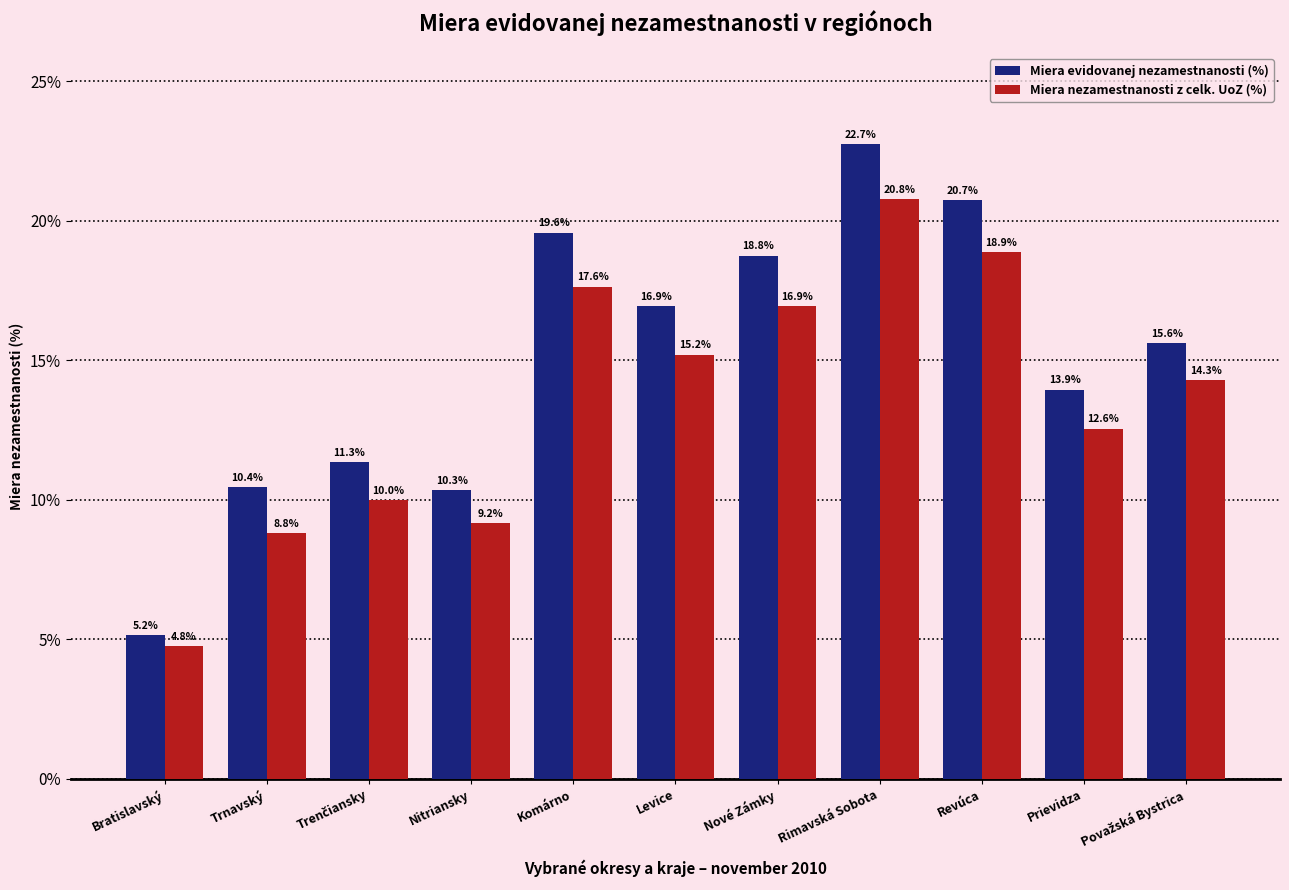

What position from the right is Nové Zámky?

5